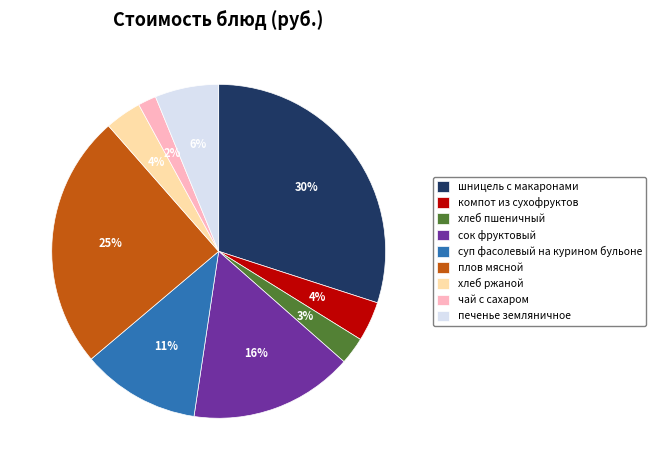

How many segments does this pie chart have?

9